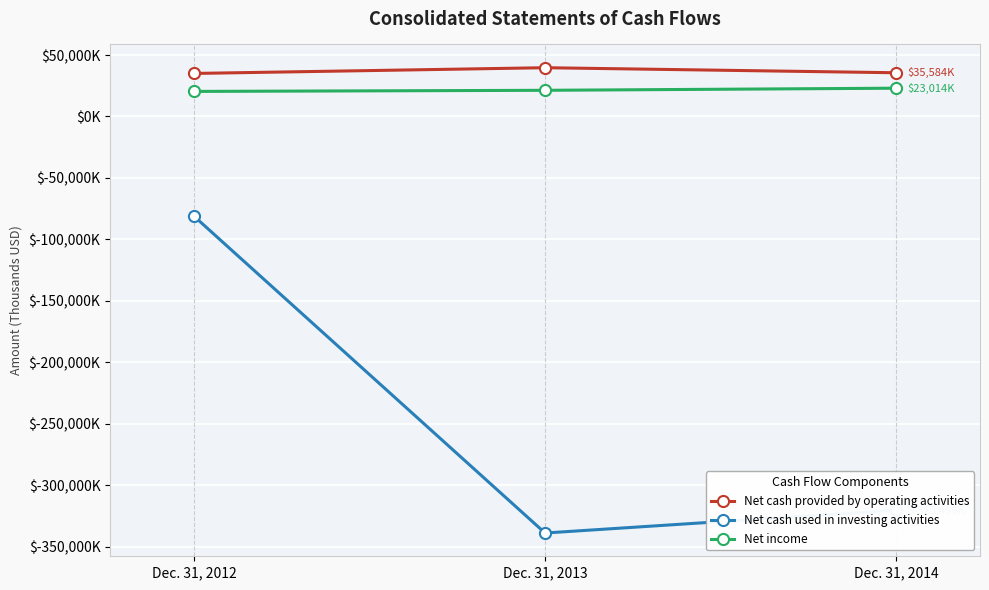

What is the difference between the maximum and second lowest values in the Net cash used in investing activities series?

239098